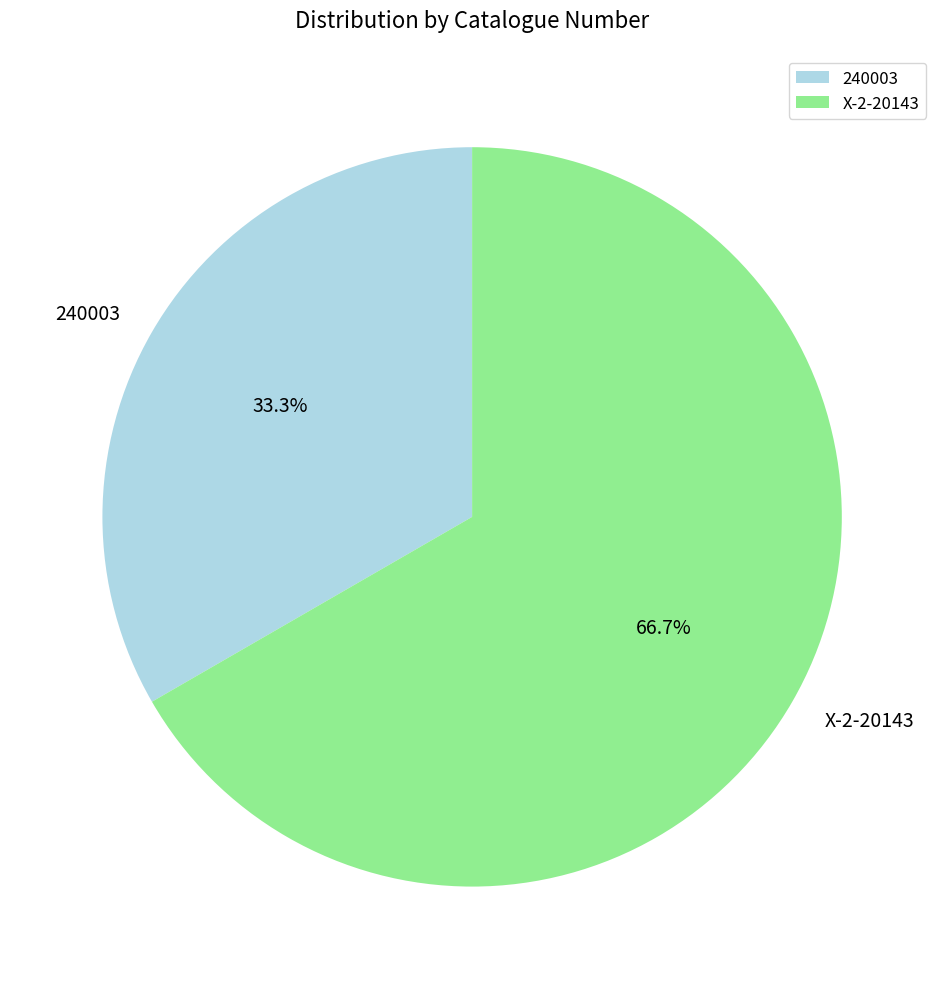

What is the total percentage of 240003 and X-2-20143?

100.0%